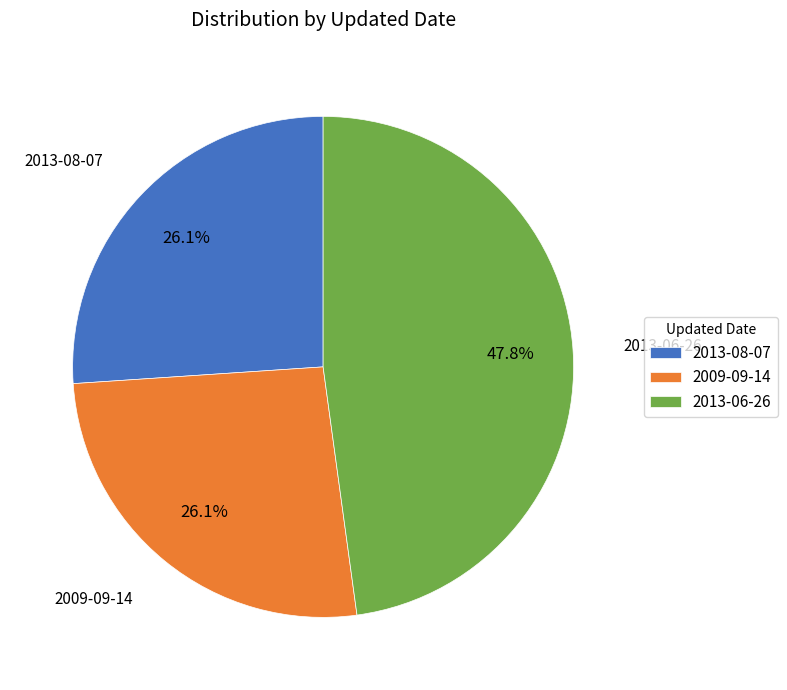

To the nearest percent, what is the average slice percentage?

33%